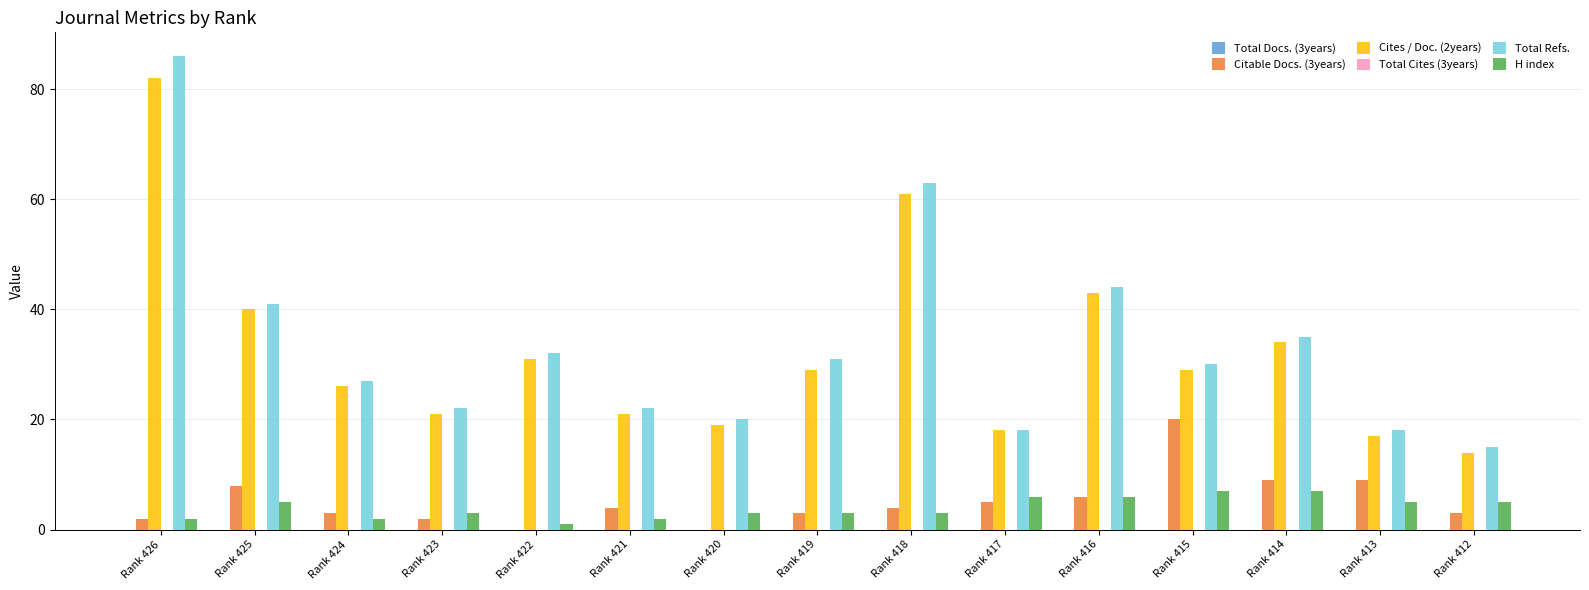

Which series has the widest spread of values?

Total Refs.